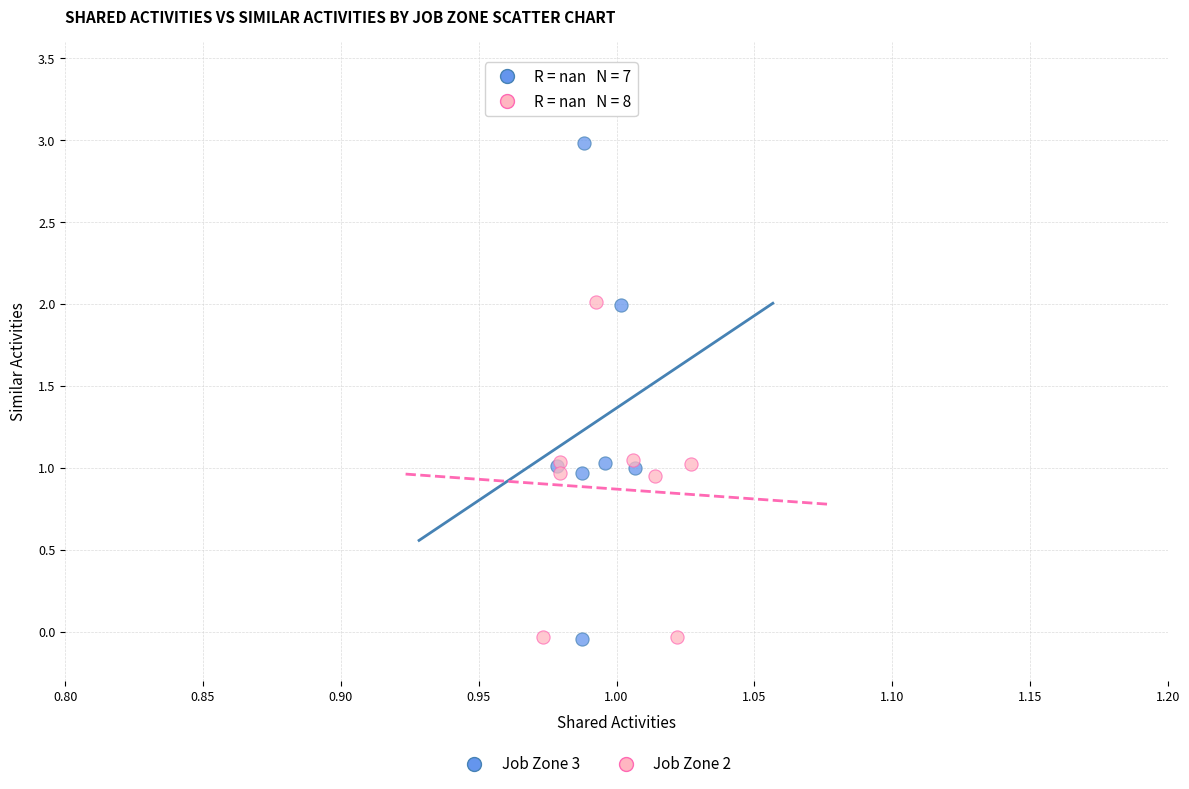

Which series contains the highest Y value?

Job Zone 3